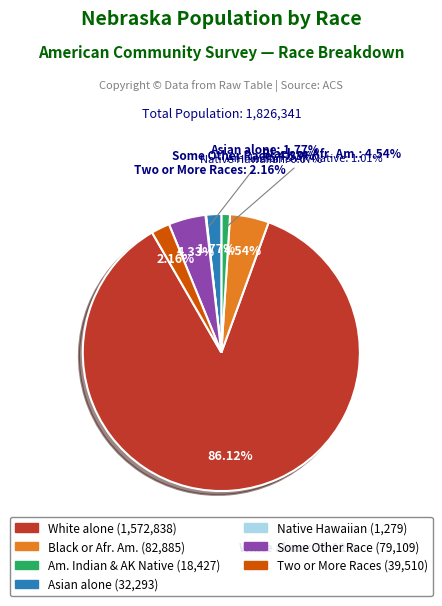

How many slices are in this pie chart?

7